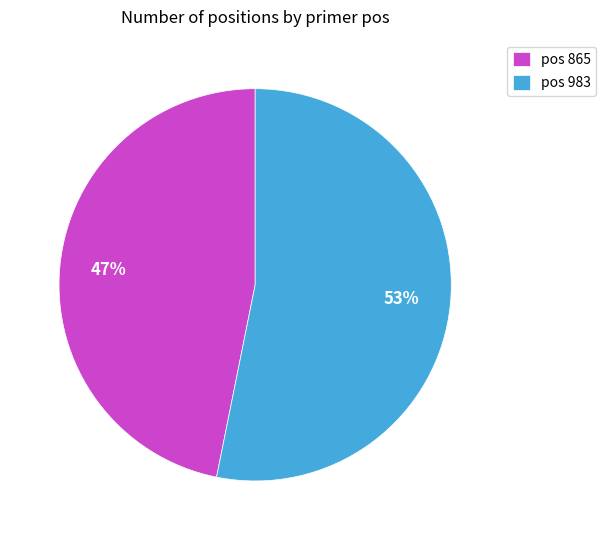

What is the majority slice?

pos 983